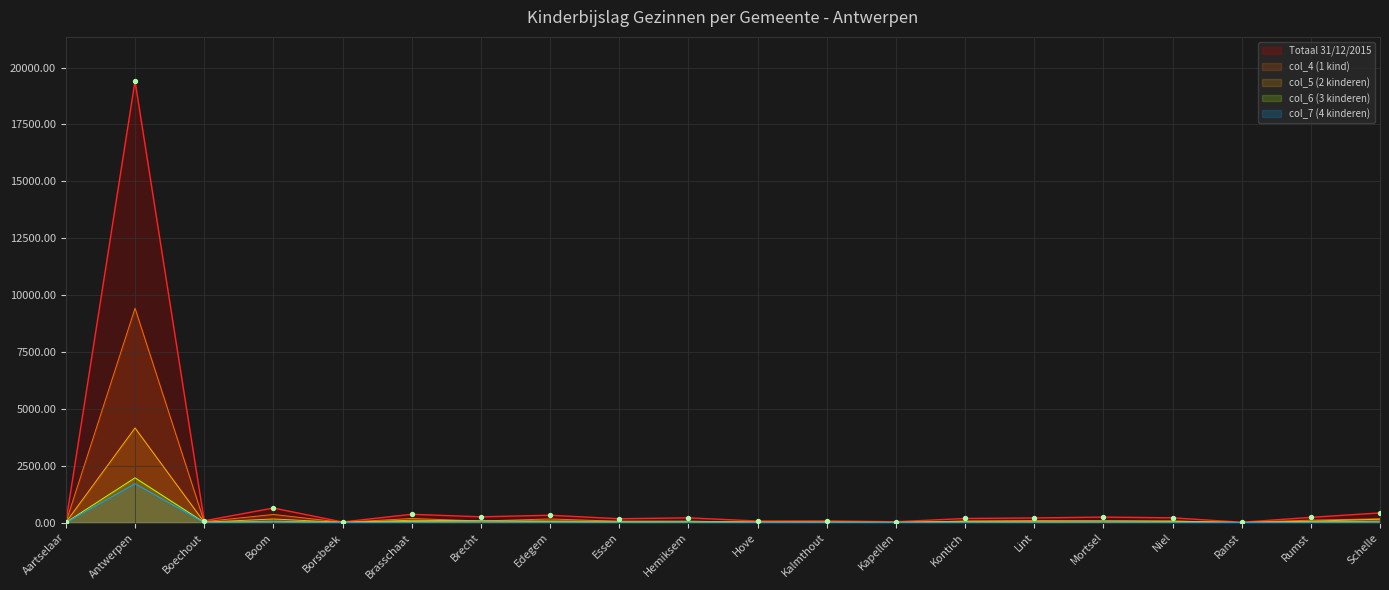

Which series reaches the minimum Y coordinate?

col_7 (4 kinderen)